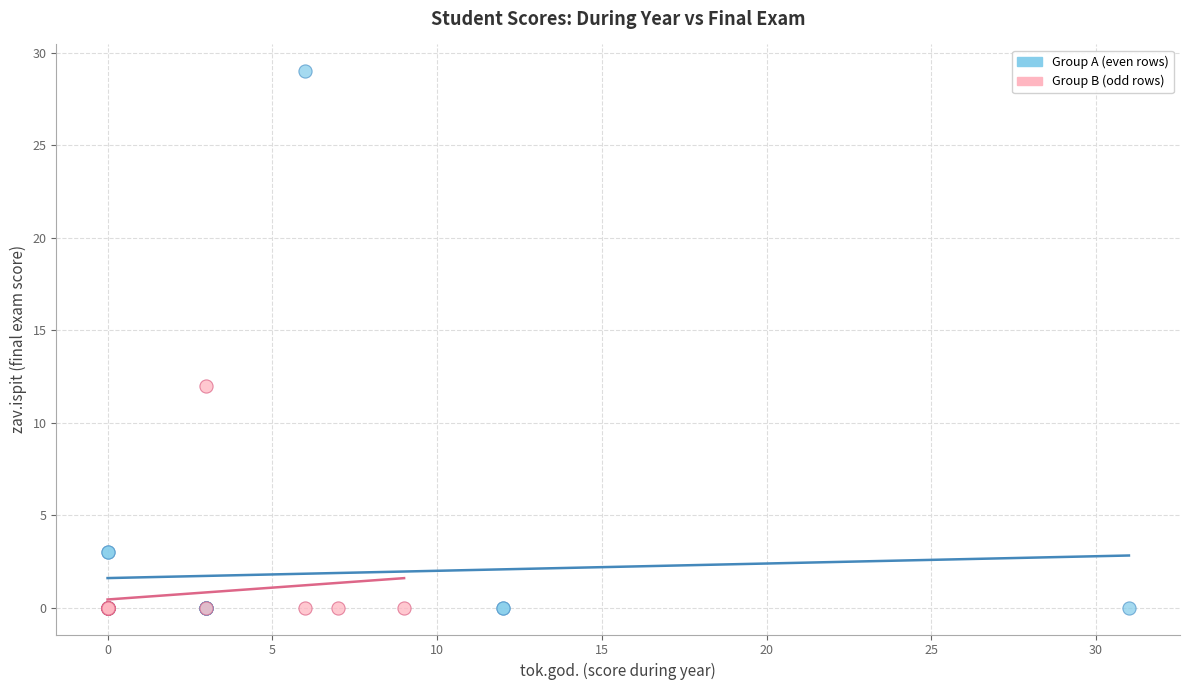

What are all the series names shown in the legend?

Group A (even rows), Group B (odd rows)